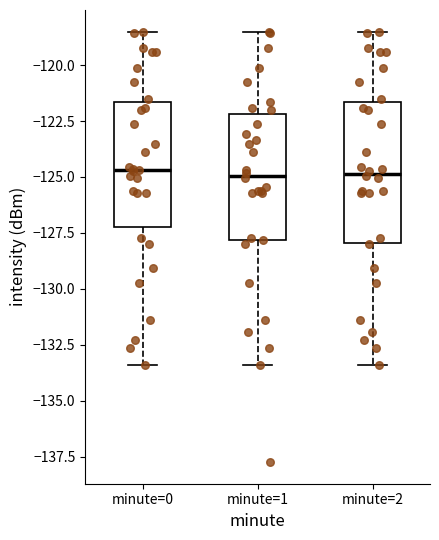

Reading left to right, read every box against the y-axis: the position of its median line, the range the box covers, and the ends of its whiskers. The values are not printed on the chart, so give them approximately, as read against the axis.

minute=0: median -124.5, box -127.0 to -121.5, whiskers -133.5 to -118.5
minute=1: median -125.0, box -128.0 to -122.0, whiskers -133.5 to -118.5
minute=2: median -125.0, box -128.0 to -121.5, whiskers -133.5 to -118.5